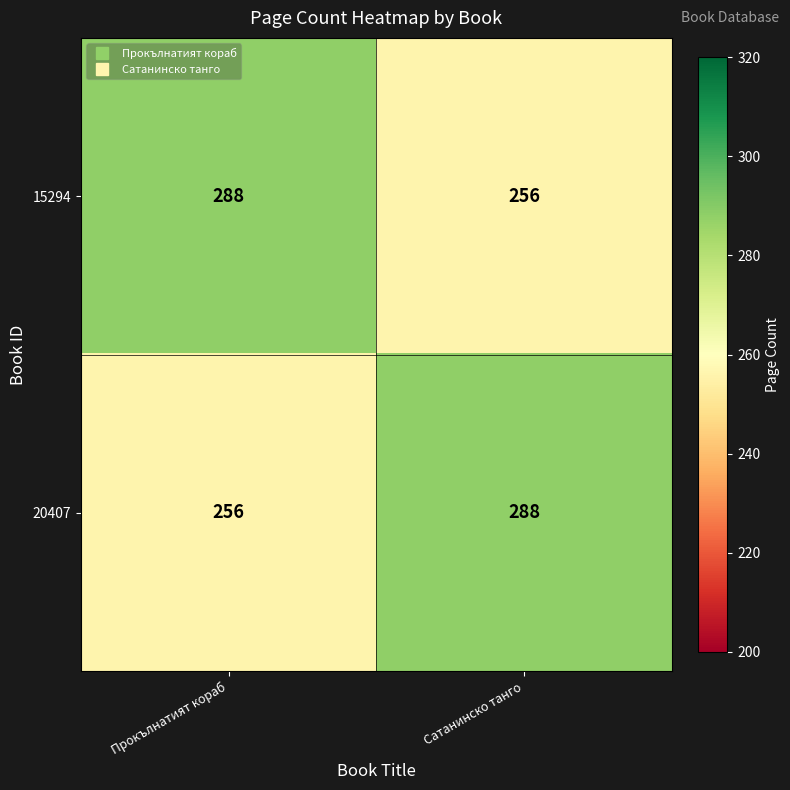

At how many categories does at least one series exceed 256?

2